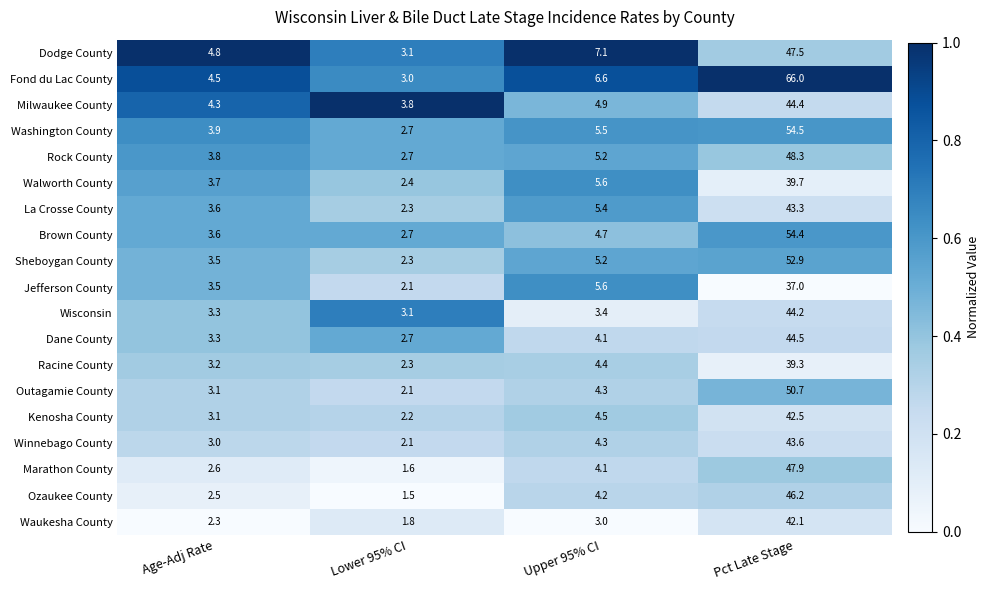

True or false: Sheboygan County has a value of 2.3 at Lower 95% CI.

True